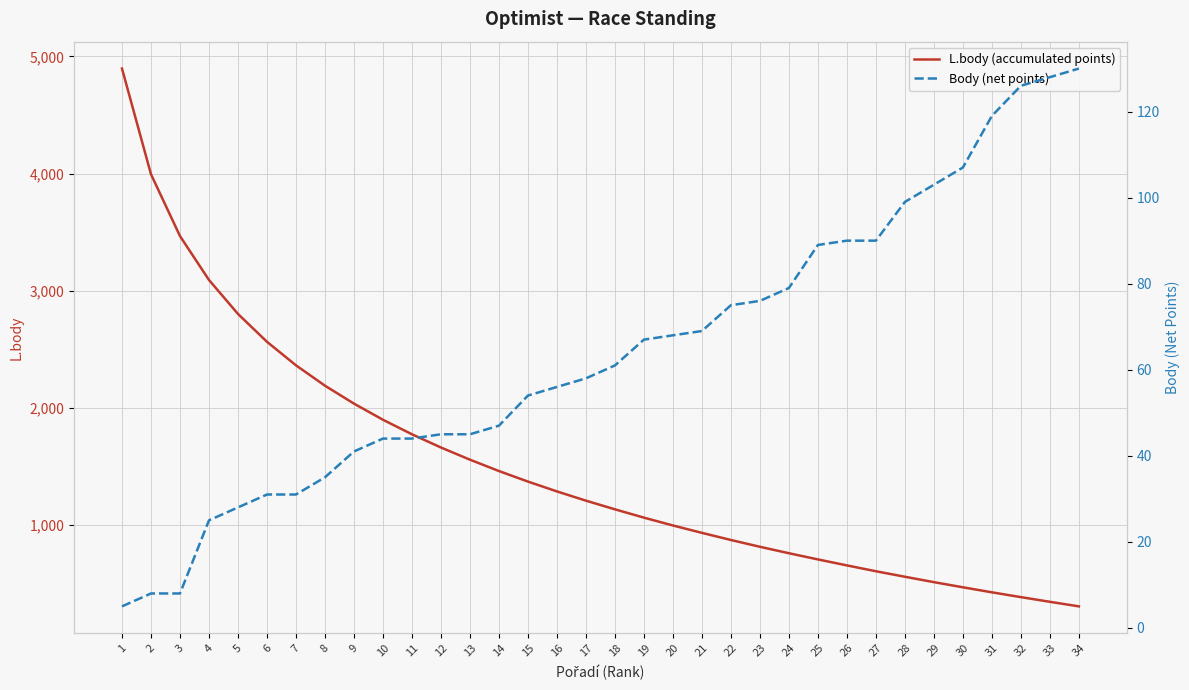

What value does the Body (net points) series have at 3?

8